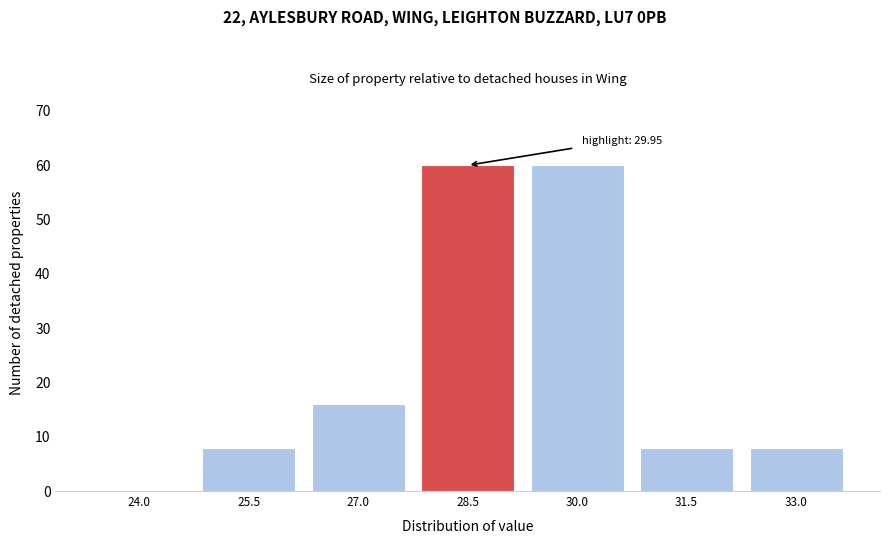

Reading left to right, list all the values displayed in this chart.

24.0=0	25.5=8	27.0=16	28.5=60	30.0=60	31.5=8	33.0=8